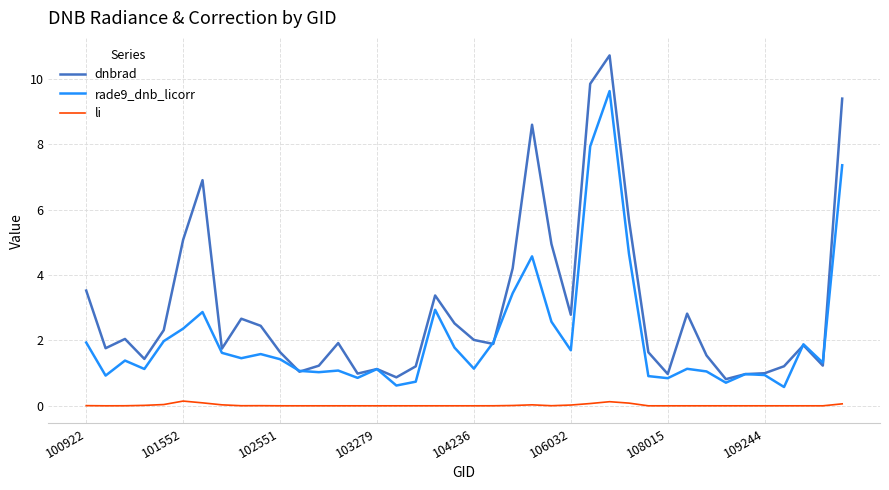

Which series has the largest range (max minus min)?

dnbrad